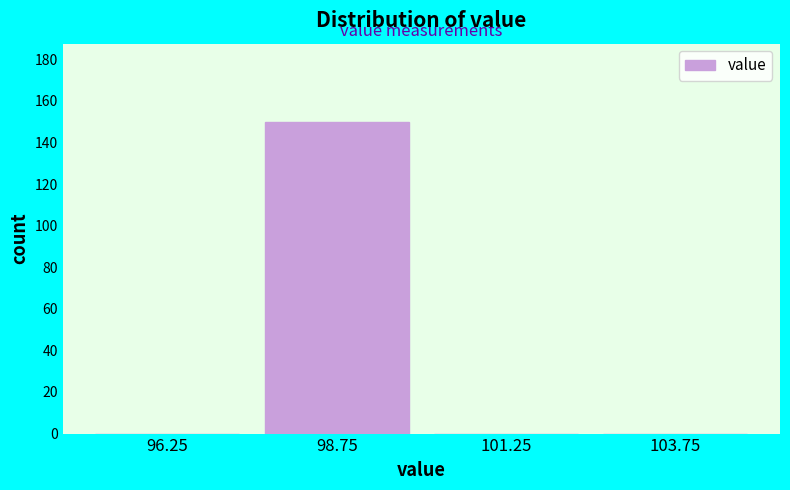

Reading left to right, list every bar in this chart as the range it spans on the x-axis followed by its height. The values are not printed on the chart, so give them approximately, as read against the axis.

95.0 to 97.5: 0
97.5 to 100.0: 150
100.0 to 102.5: 0
102.5 to 105.0: 0